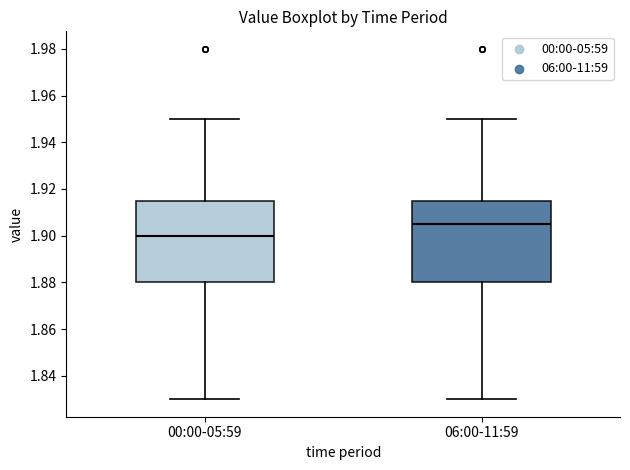

Where does the median line of the box for 00:00-05:59 sit on the y-axis? The values are not printed on the chart, so give them approximately, as read against the axis.

1.900